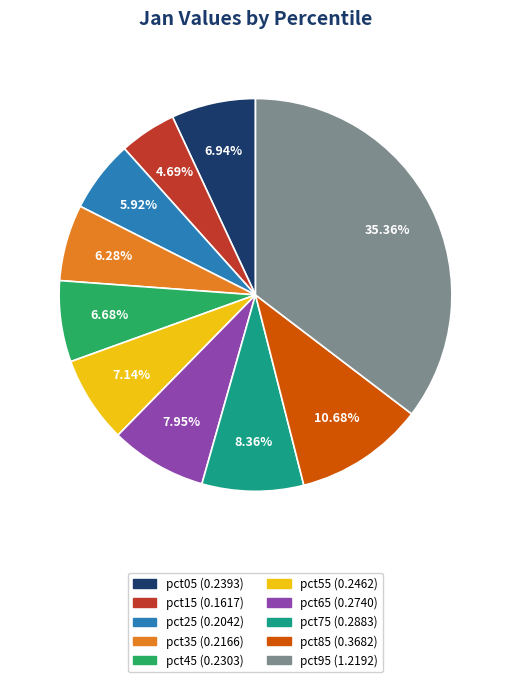

Is pct85 the majority of the pie?

No